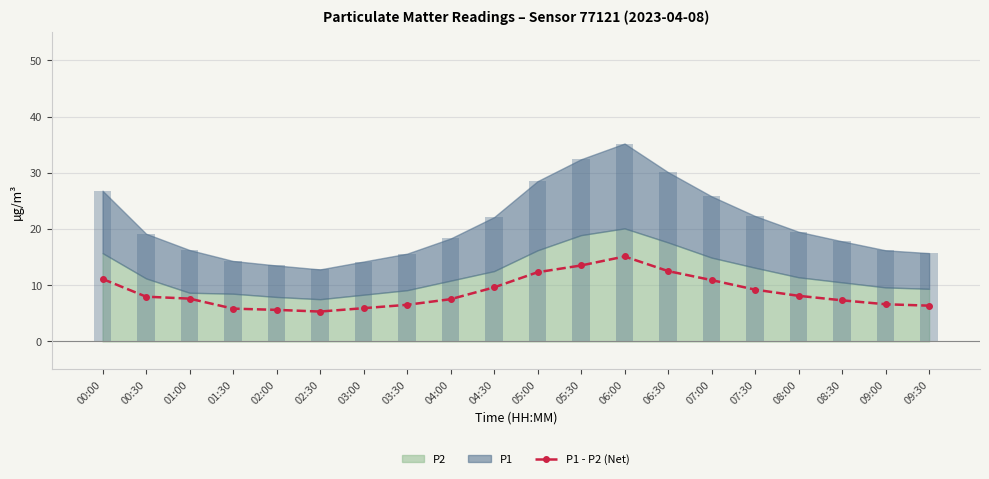

Are the bars grouped side by side (vs. stacked)?

No